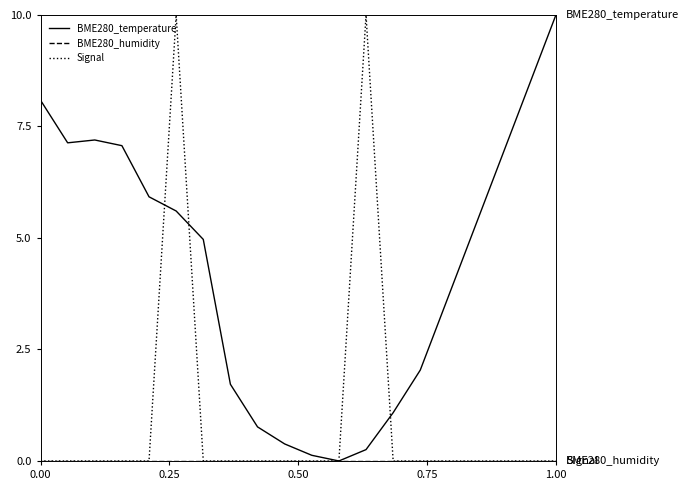

What is the greatest value displayed?

10.0